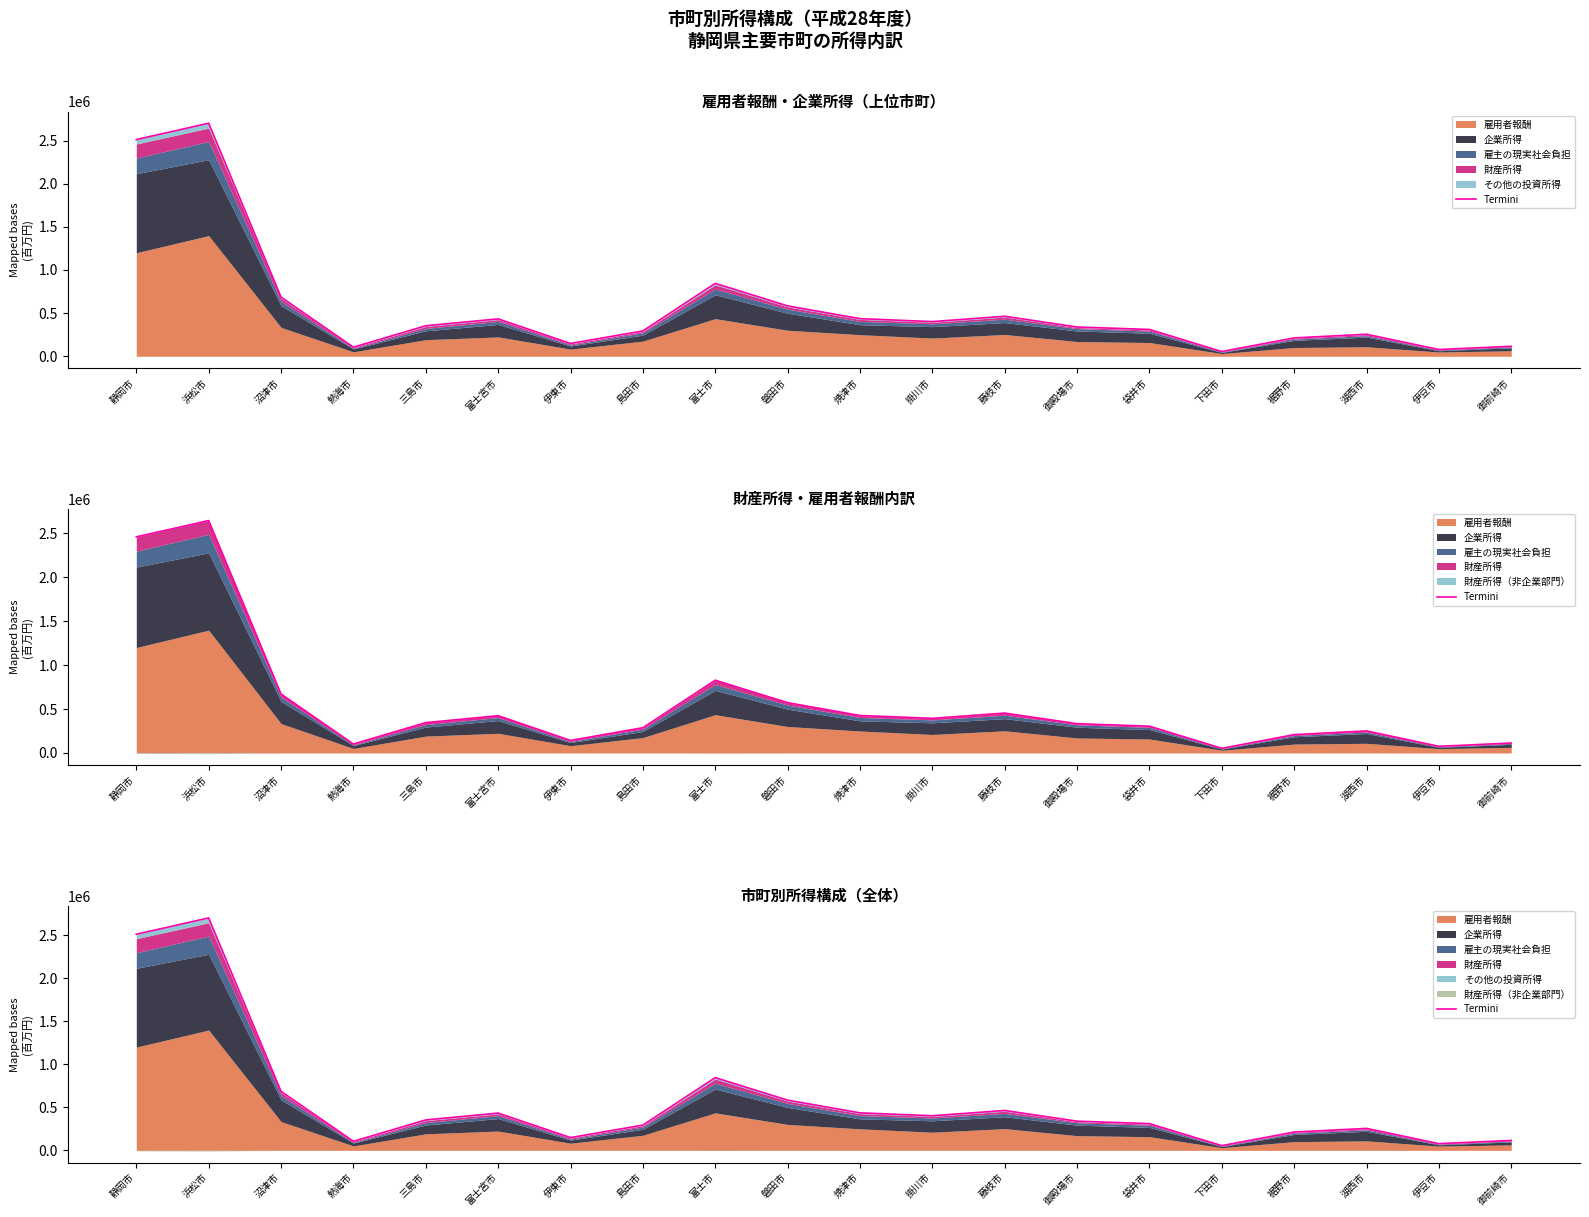

What is the difference between the values at 島田市 and 下田市?

238863.8